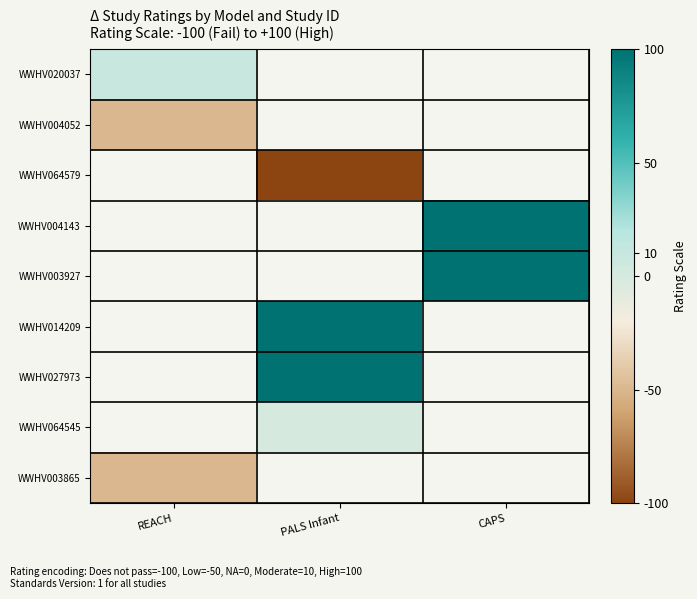

At which category does the chart reach its peak across all series?

CAPS